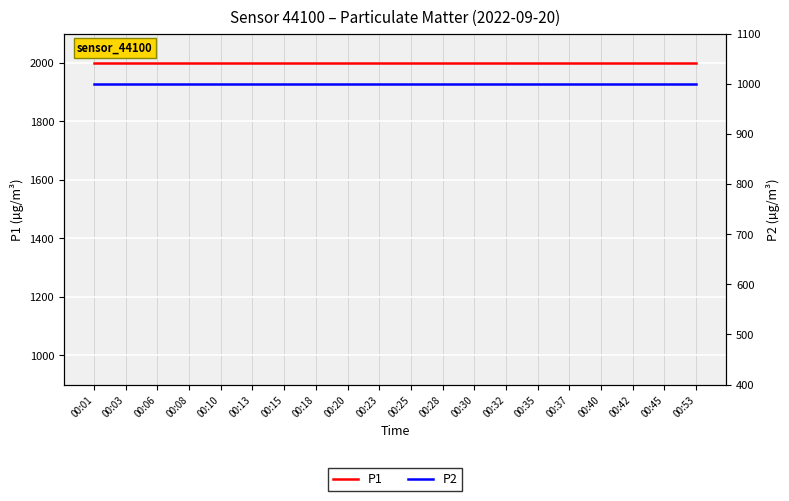

Reading right to left, list all the values displayed in this chart.

P1: 1999.9	1999.9	1999.9	1999.9	1999.9	1999.9	1999.9	1999.9	1999.9	1999.9	1999.9	1999.9	1999.9	1999.9	1999.9	1999.9	1999.9	1999.9	1999.9	1999.9
P2: 999.9	999.9	999.9	999.9	999.9	999.9	999.9	999.9	999.9	999.9	999.9	999.9	999.9	999.9	999.9	999.9	999.9	999.9	999.9	999.9